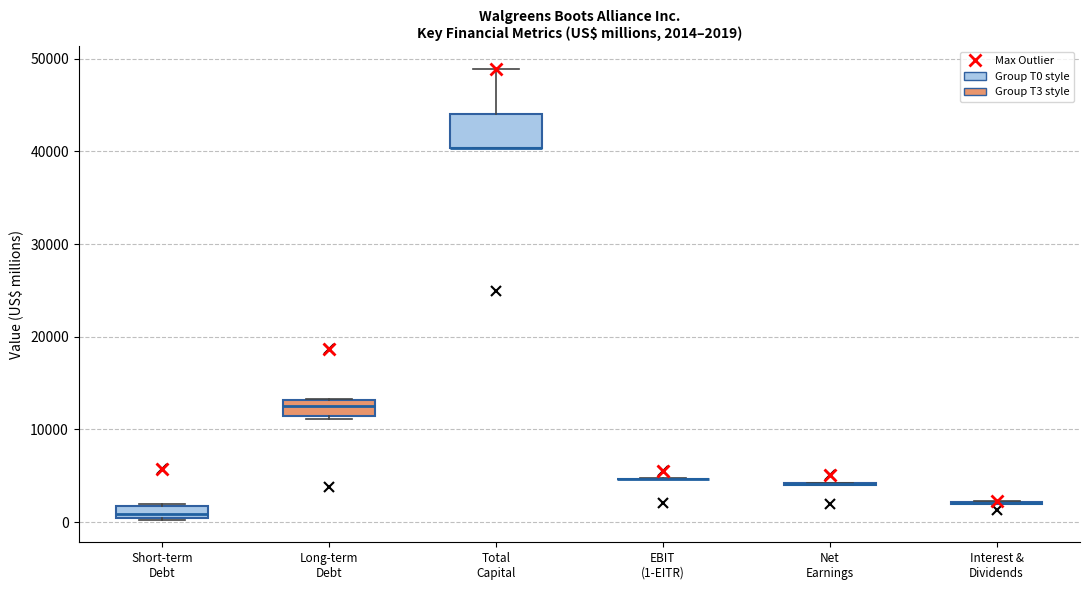

Which box is the tallest, from its lower edge to its upper edge?

Total Capital